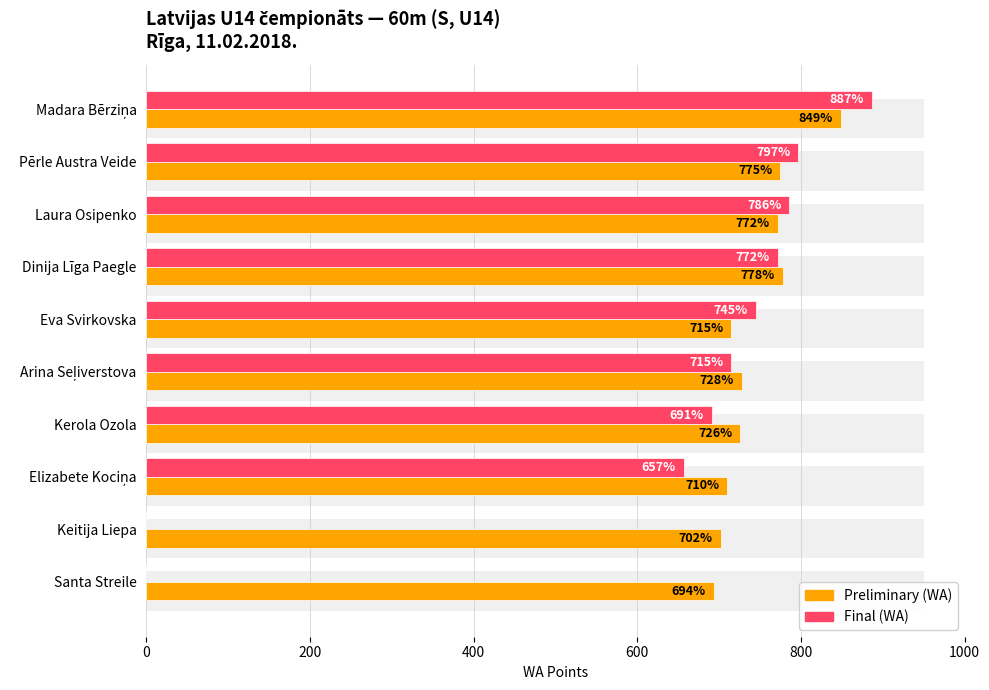

Read the Preliminary (WA) value at Dinija Līga Paegle, to the nearest 5.

780